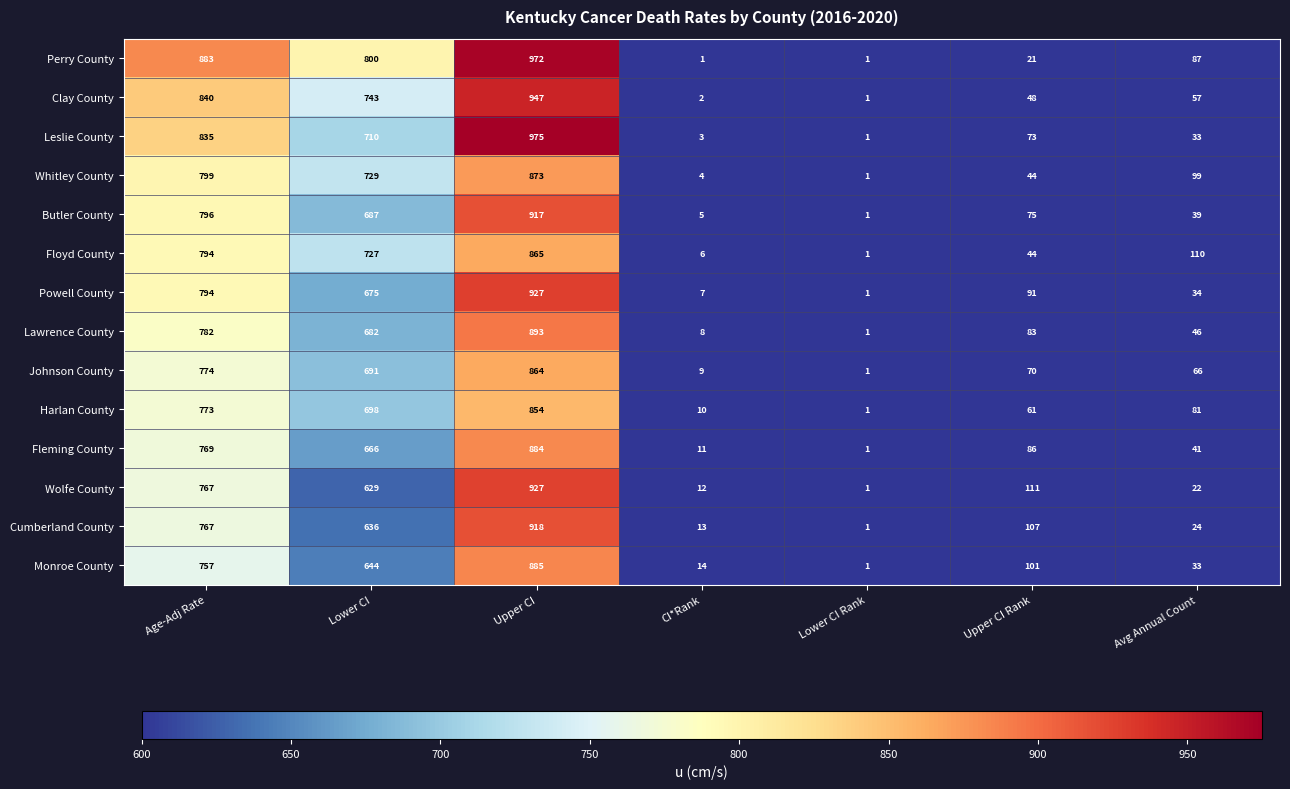

What is the average value of the Clay County series?

377